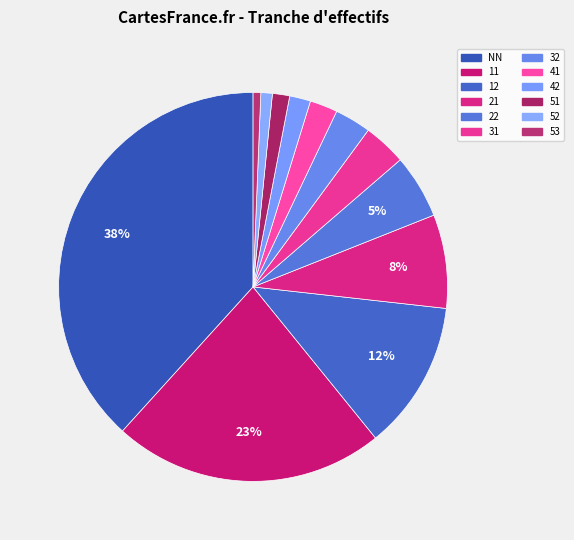

Does 41 account for over 50% of the chart?

No